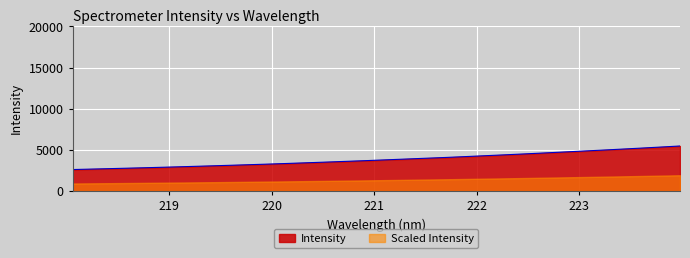

Is it true that the value at 220.1623 is 5207.7?

False